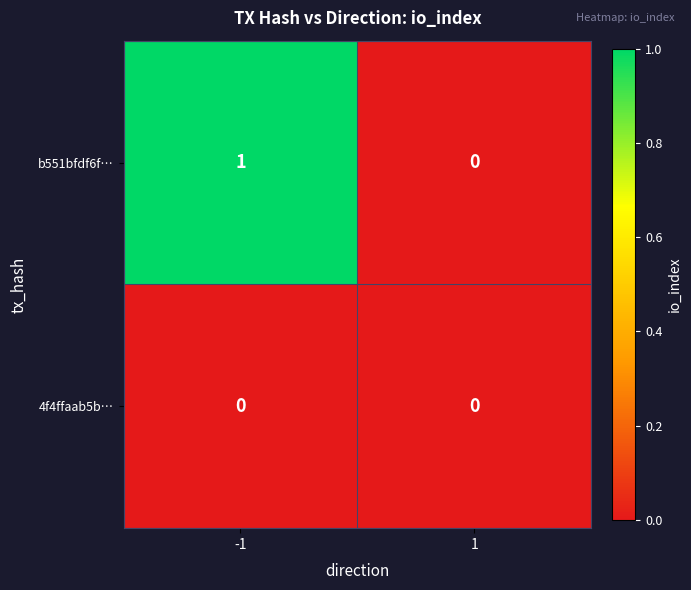

The value of 4f4ffaab5b… at 1 is 0. True or false?

True